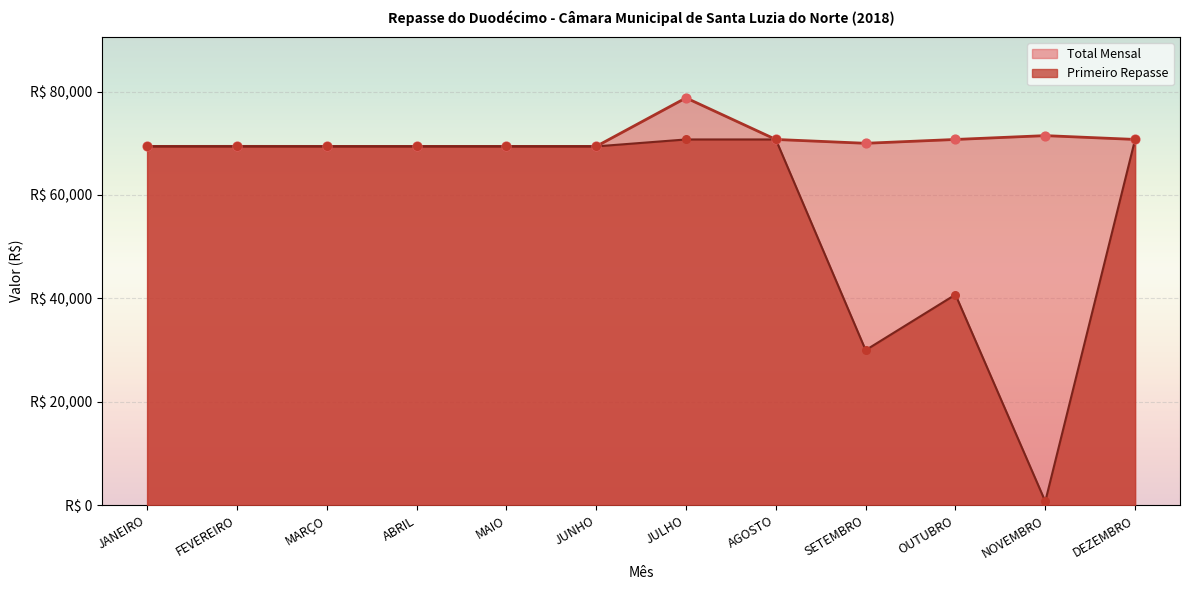

Is the value of Primeiro Repasse at DEZEMBRO greater than the value of Total Mensal at MARÇO?

Yes